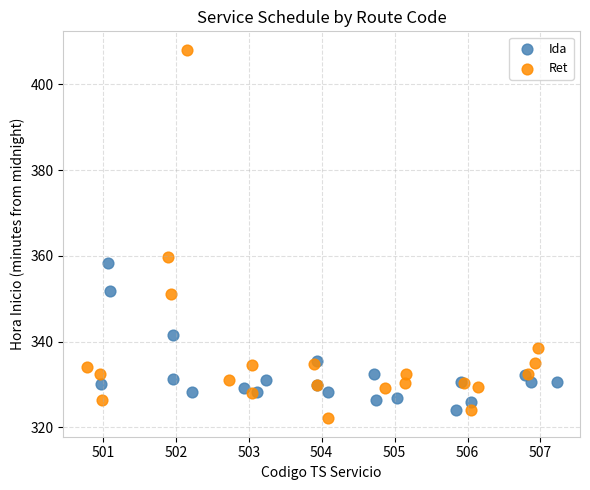

Which series contains the lowest Y value?

Ret